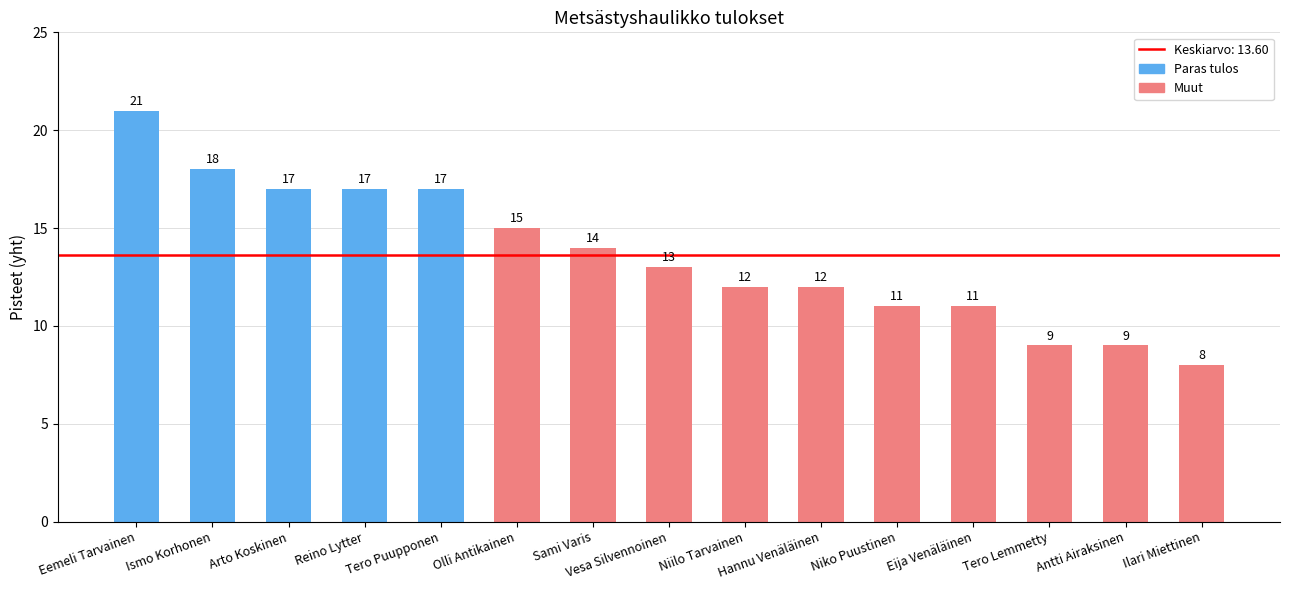

Reading left to right, what are all the values shown in this chart?

21	18	17	17	17	15	14	13	12	12	11	11	9	9	8